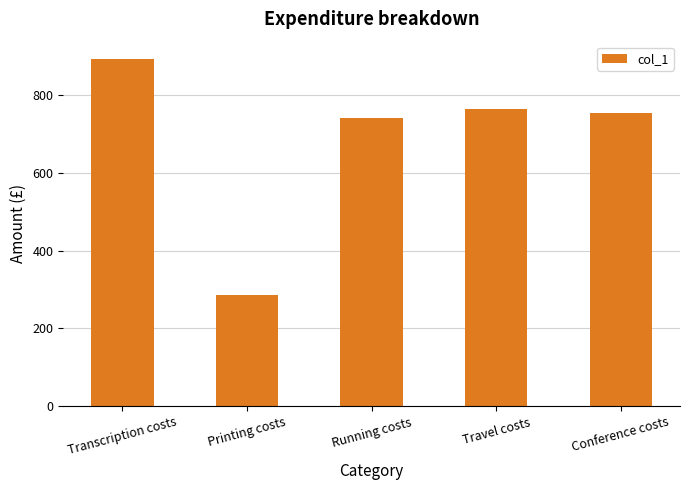

Count the number of data series in this chart.

1